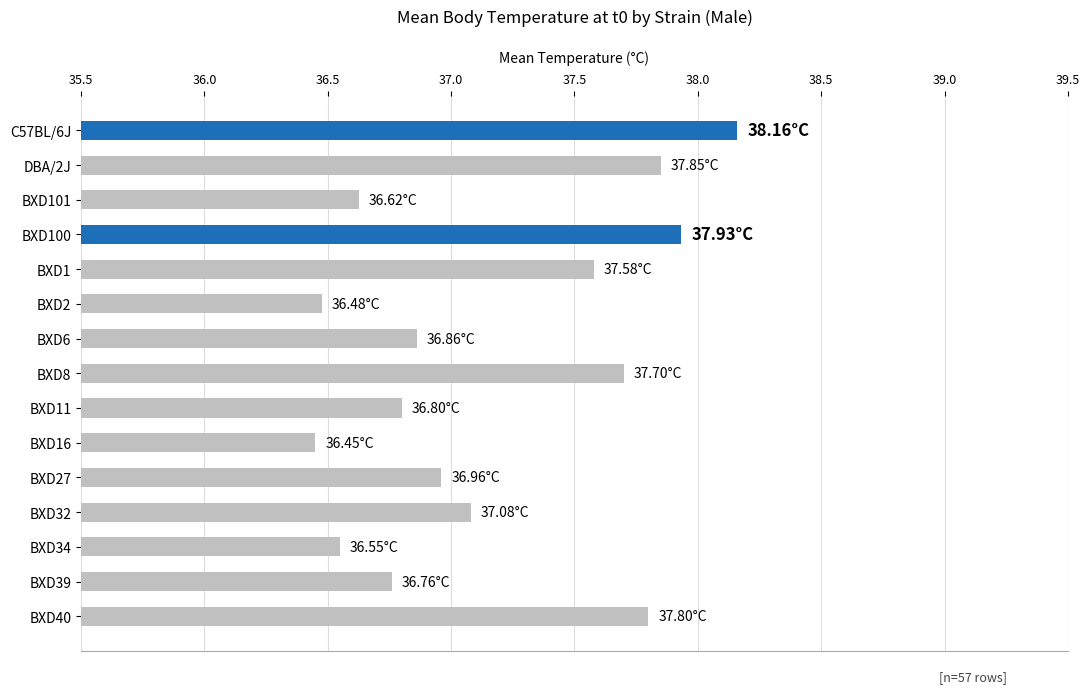

Which has a higher value, BXD101 or BXD6?

BXD6